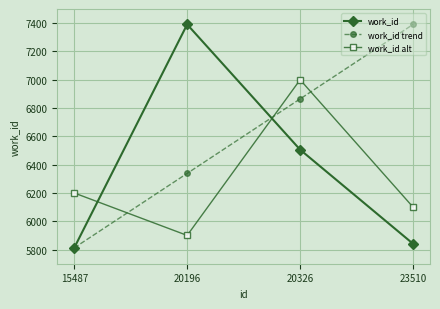

What is the value of the work_id alt point at the 1st from the left?

6200.0